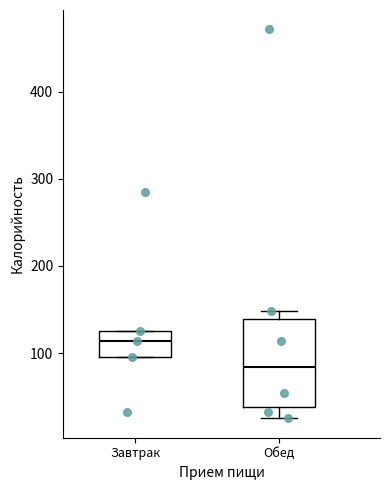

Reading left to right, read every box against the y-axis: the position of its median line, the range the box covers, and the ends of its whiskers. The values are not printed on the chart, so give them approximately, as read against the axis.

Завтрак: median 110, box 100 to 130, whiskers 100 to 130
Обед: median 80, box 40 to 140, whiskers 30 to 150